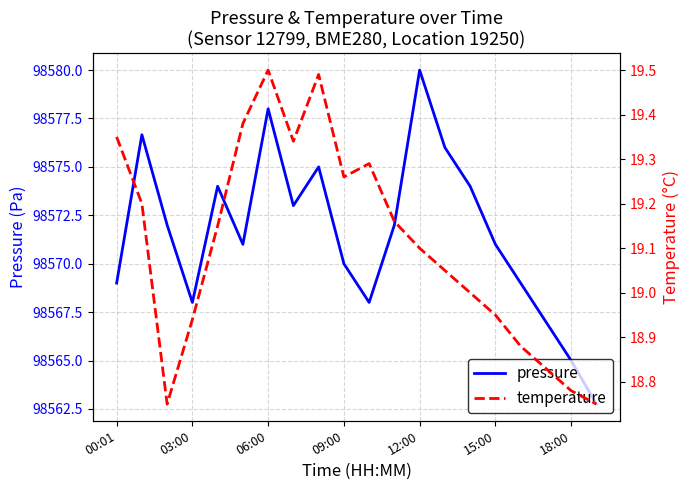

The pressure series shows 98580.0 at 12:00. True or false?

True